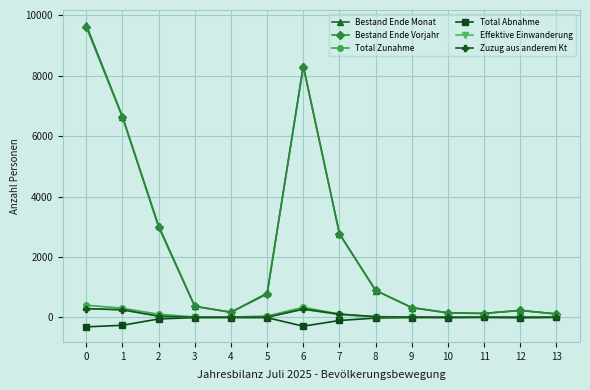

What is the sum of all Zuzug aus anderem Kt values?

1024